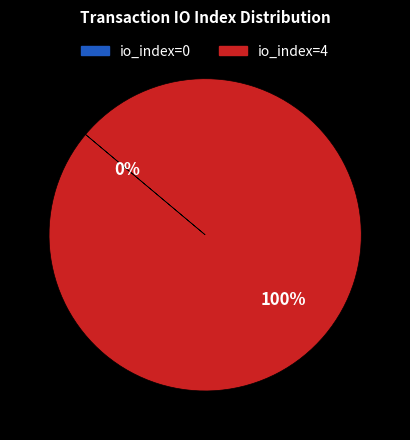

Which slice is the largest?

io_index=4